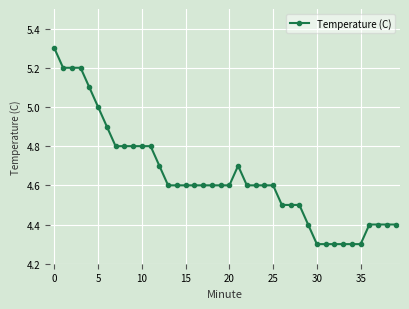

What is the value of the 2nd point from the left?

5.2